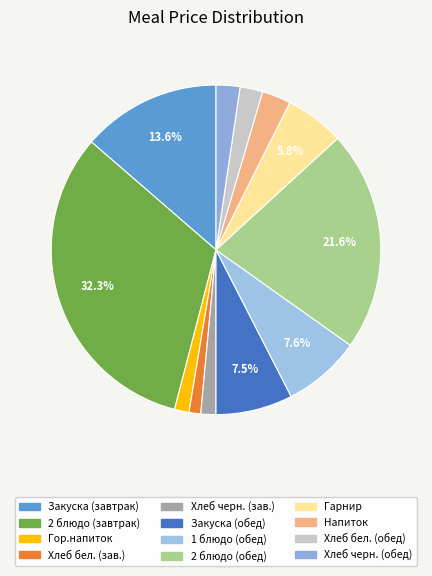

Rank the categories by value from lowest to highest.

ЗАВТРАК (Хлеб бел.), ЗАВТРАК (Гор.напиток), ЗАВТРАК (Хлеб черн.), ОБЕД (Хлеб бел.), ОБЕД (Хлеб черн.), ОБЕД (Напиток), ОБЕД (Гарнир), ОБЕД (Закуска), ОБЕД (1 блюдо), ЗАВТРАК (Закуска), ОБЕД (2 блюдо), ЗАВТРАК (2 блюдо)